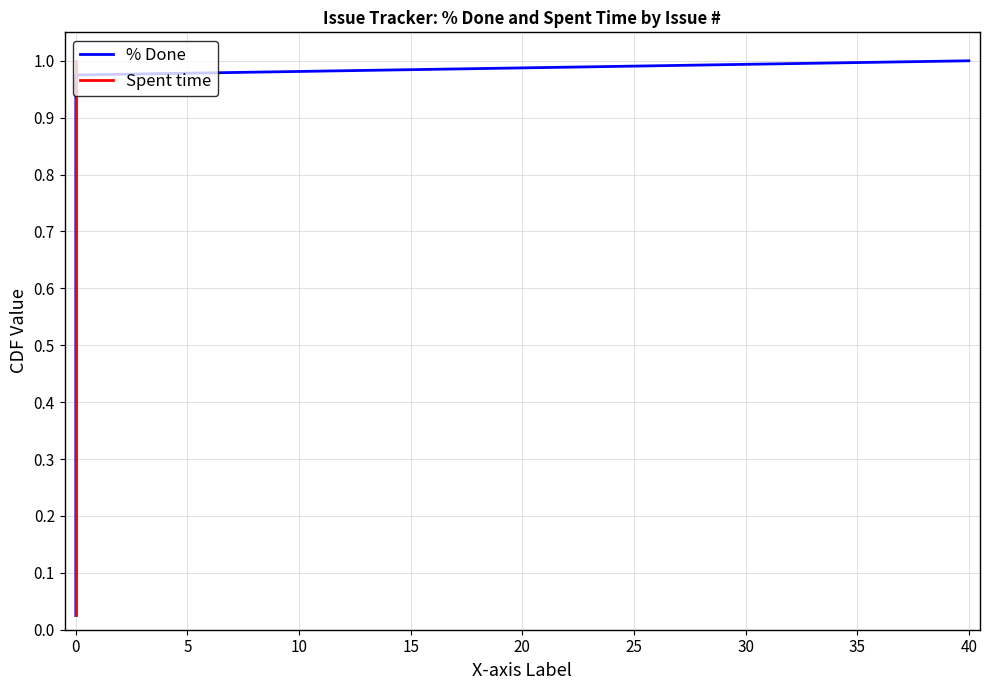

True or false: Spent time and % Done cross at least once.

False